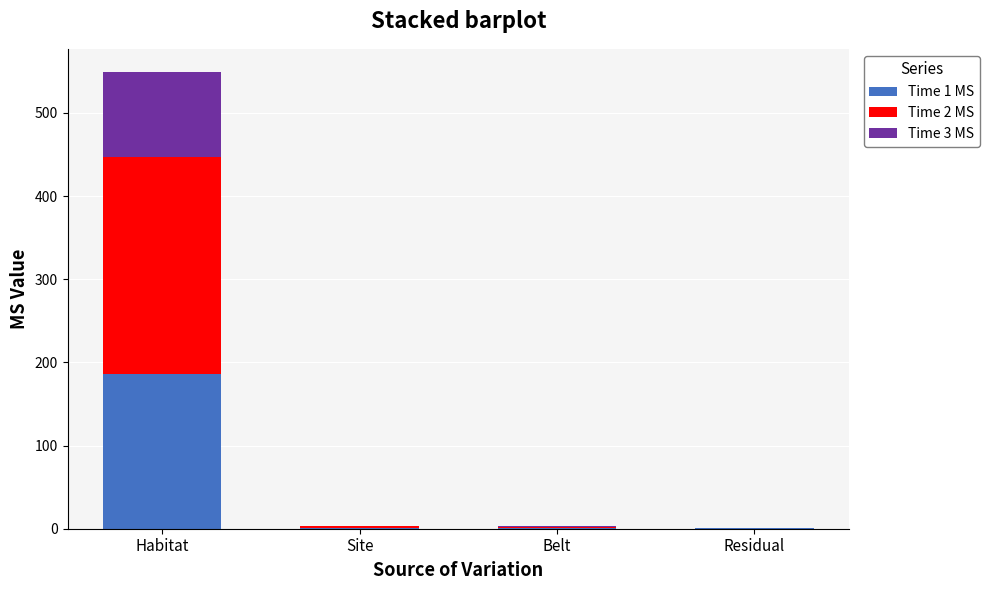

Which category has the highest value in the Time 1 MS series?

Habitat